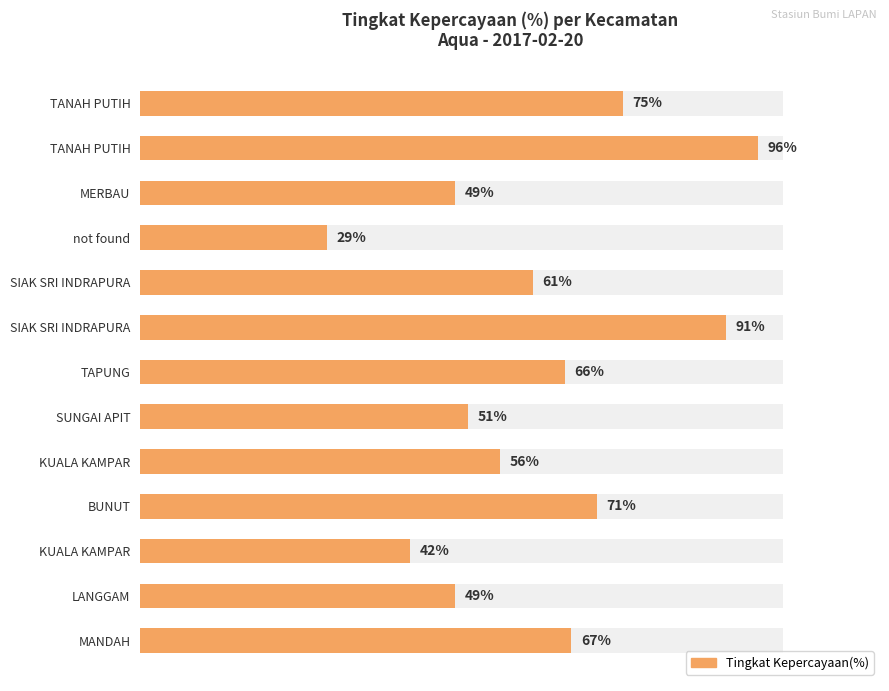

What is the average value?

62